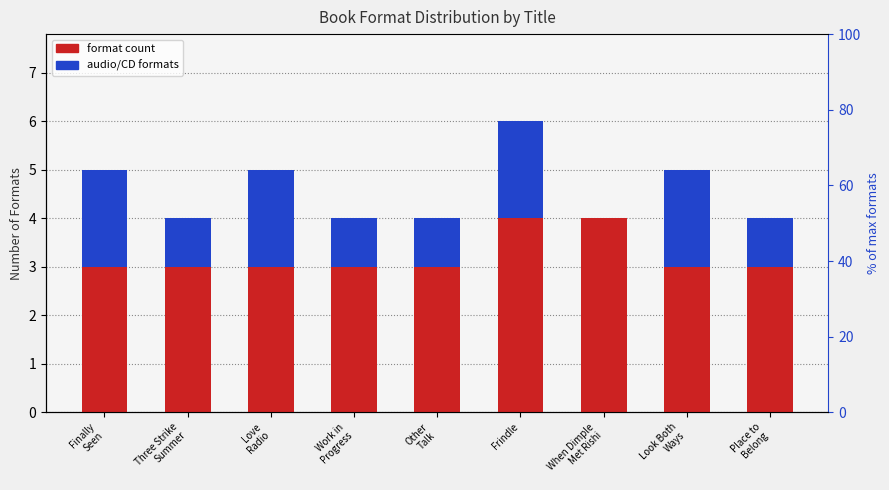

Is it true that audio/CD formats equals 2 at Look Both
Ways?

True